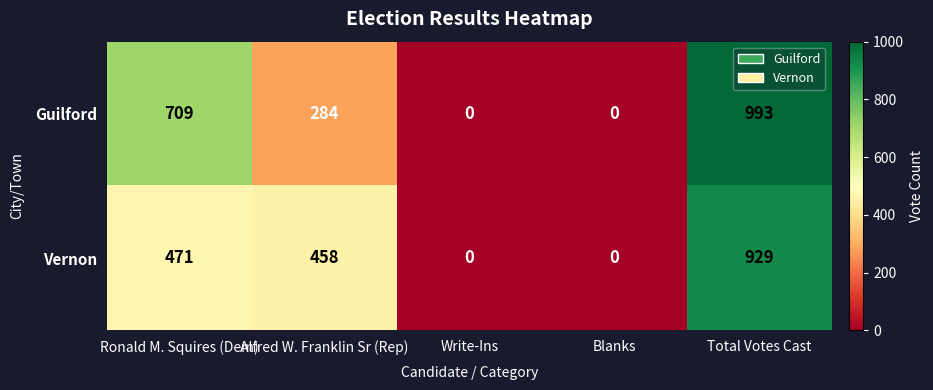

At which label is Guilford closest to 496?

Alfred W. Franklin Sr (Rep)